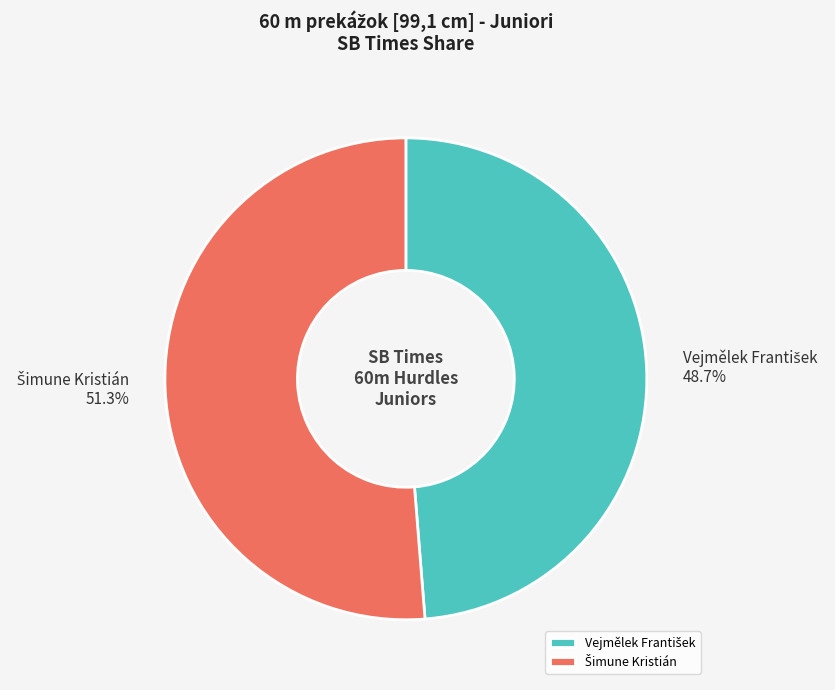

Does any single category account for the majority?

Yes